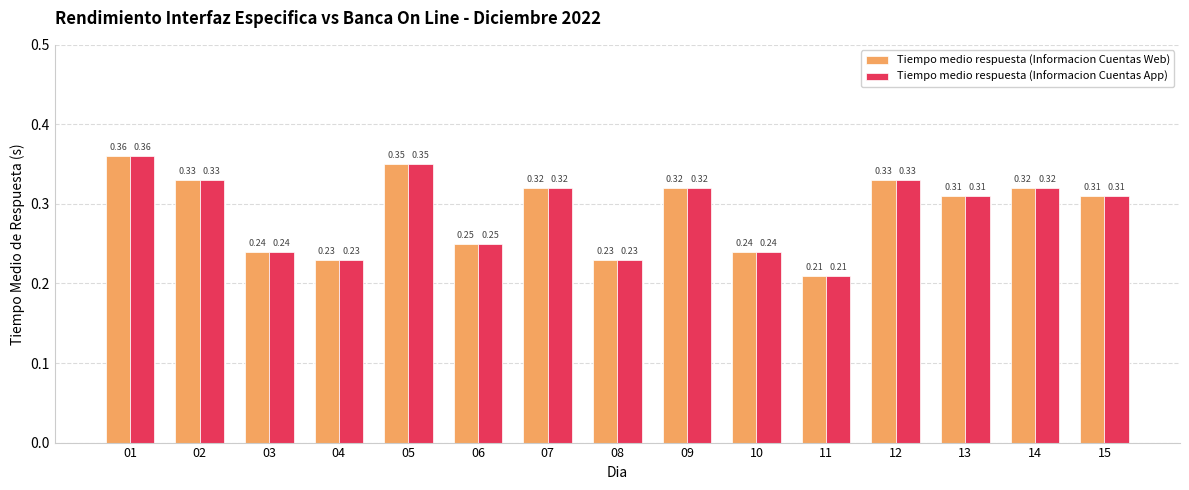

What is the difference between the maximum and second lowest values in the Tiempo medio respuesta (Informacion Cuentas Web) series?

0.1